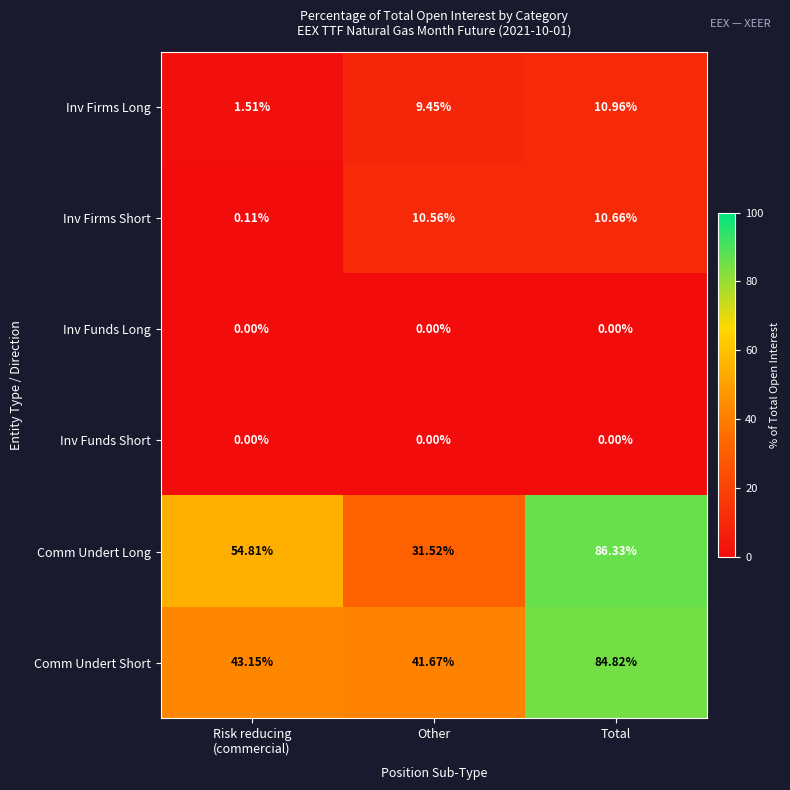

How many distinct data groups are displayed?

6